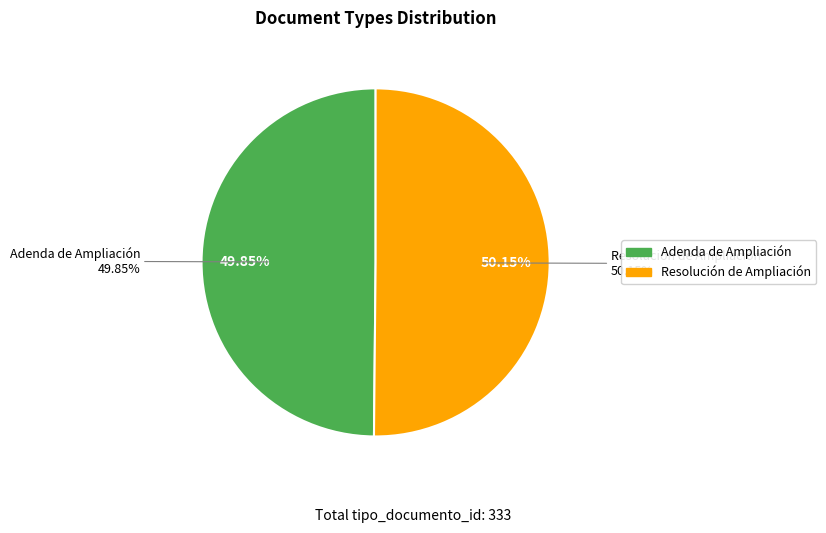

Rank the categories by value from highest to lowest.

Resolución de Ampliación, Adenda de Ampliación